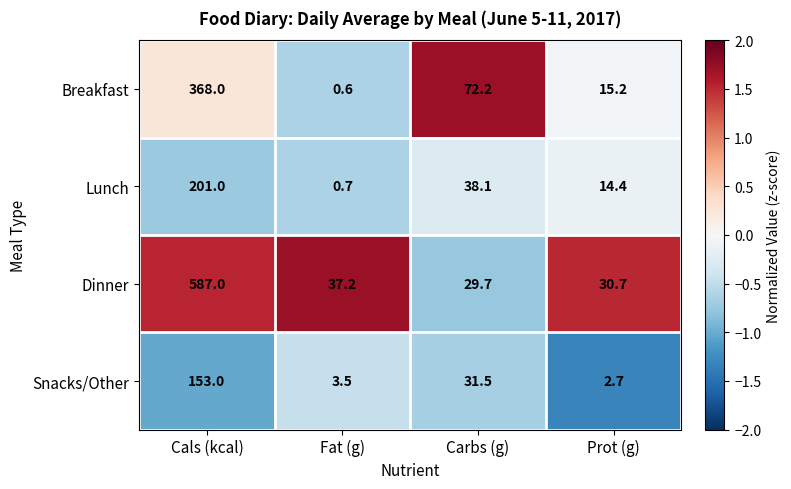

Is it true that Breakfast equals 490.9 at Cals (kcal)?

False